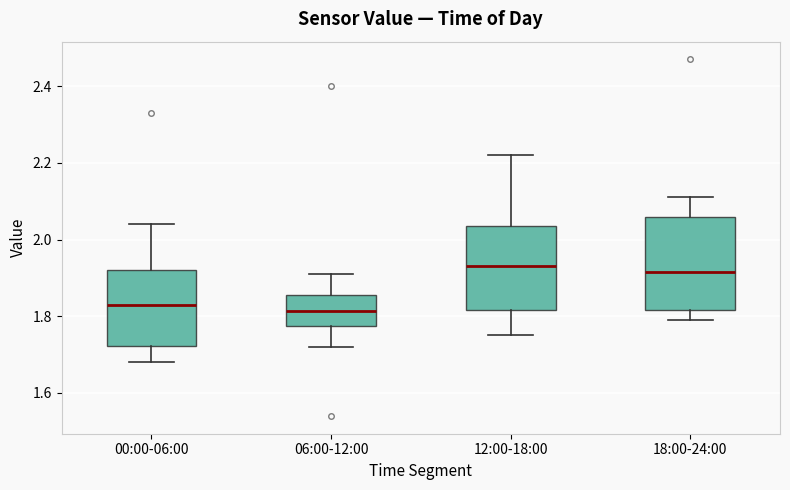

Reading left to right, read every box against the y-axis: the position of its median line, the range the box covers, and the ends of its whiskers. The values are not printed on the chart, so give them approximately, as read against the axis.

00:00-06:00: median 1.84, box 1.72 to 1.92, whiskers 1.68 to 2.04
06:00-12:00: median 1.82, box 1.78 to 1.86, whiskers 1.72 to 1.92
12:00-18:00: median 1.94, box 1.82 to 2.04, whiskers 1.76 to 2.22
18:00-24:00: median 1.92, box 1.82 to 2.06, whiskers 1.80 to 2.12